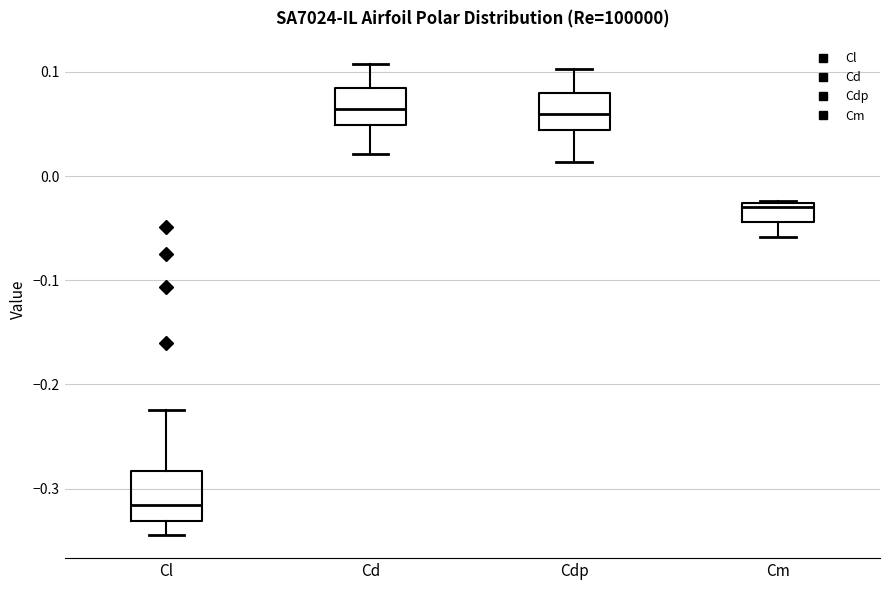

Comparing the boxes themselves (not the whiskers), which one is the tallest?

Cl